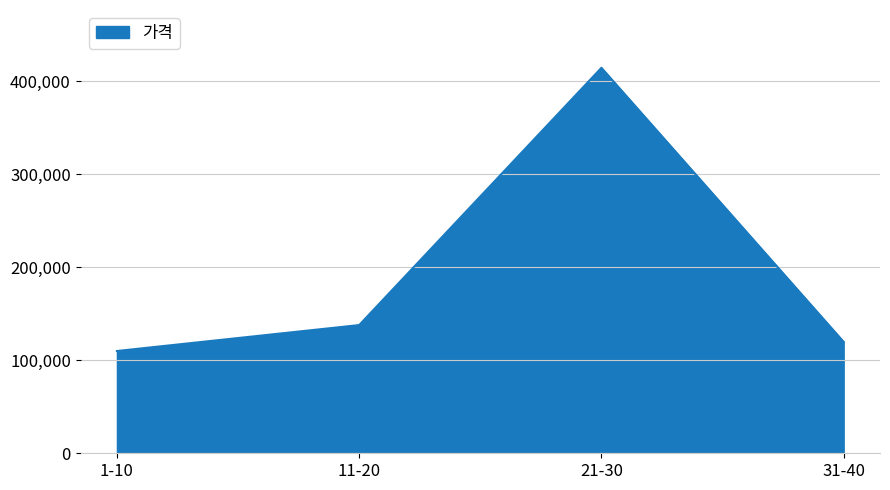

Is it true that the value at 1-10 is 195736?

False